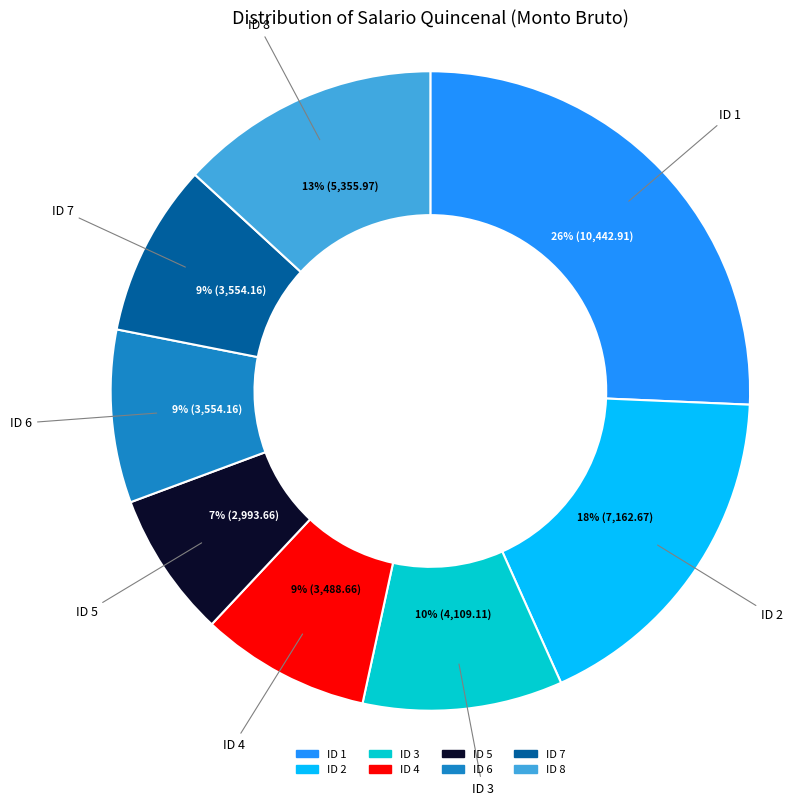

To the nearest percent, what is the difference between the ID 1 and ID 2 slice percentages?

8%